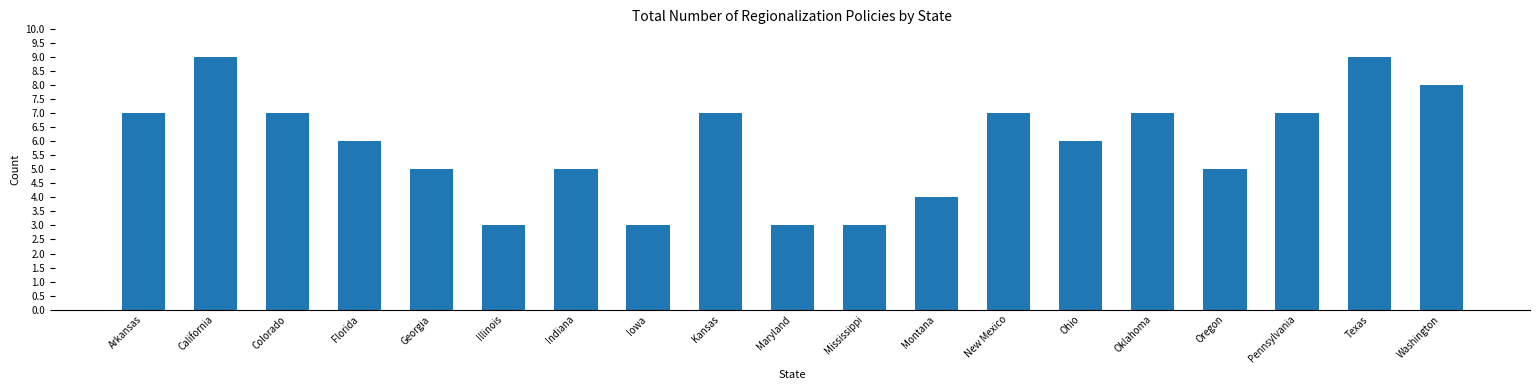

What is the sum of the values at Oregon and Kansas?

12